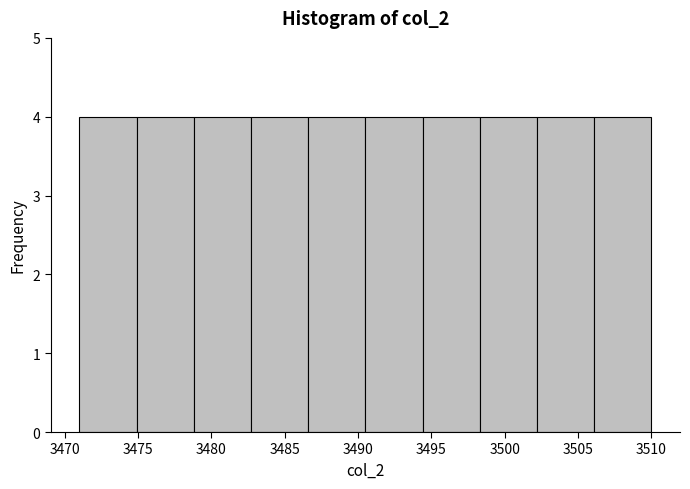

Reading left to right, list every bar in this chart as the range it spans on the x-axis followed by its height. Neither the bar edges nor the heights are printed on the chart, so give them approximately, as read against the axes.

3471.0 to 3474.9: 4
3474.9 to 3478.8: 4
3478.8 to 3482.7: 4
3482.7 to 3486.6: 4
3486.6 to 3490.5: 4
3490.5 to 3494.4: 4
3494.4 to 3498.3: 4
3498.3 to 3502.2: 4
3502.2 to 3506.1: 4
3506.1 to 3510.0: 4